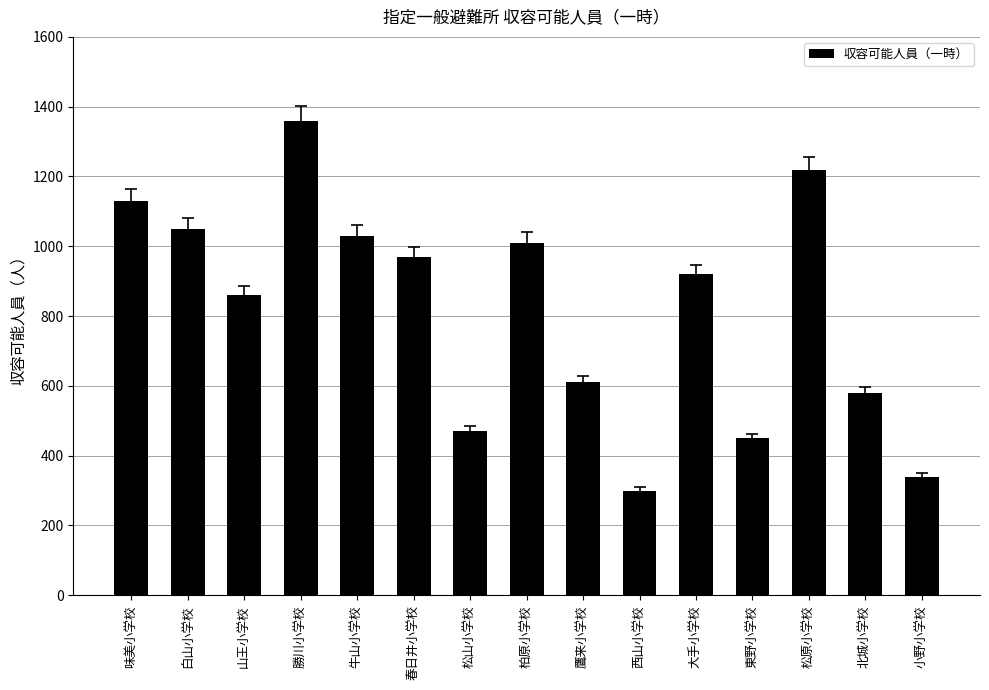

How many series are shown in this chart?

1